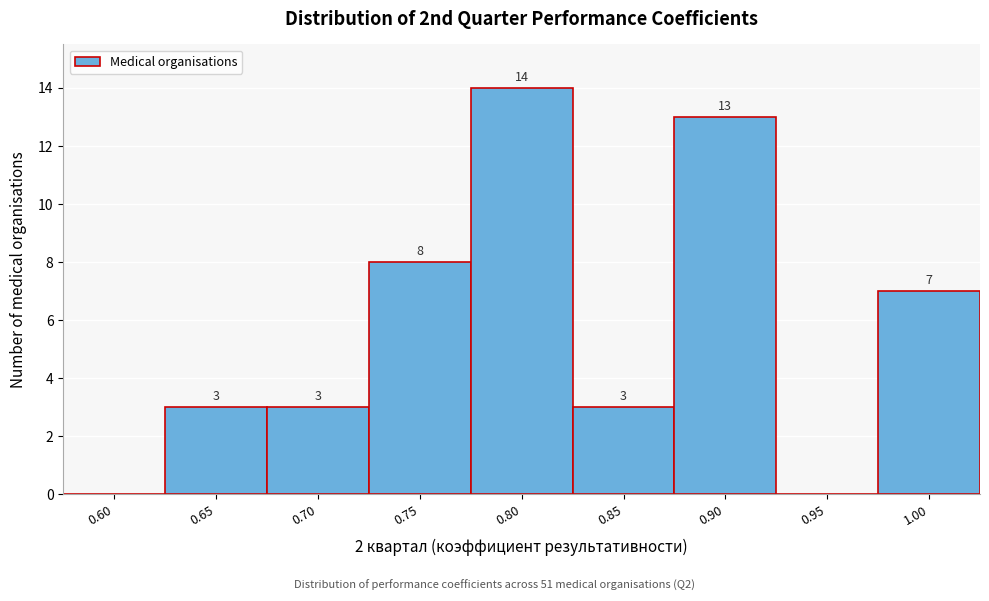

Reading left to right, extract all data points from this chart.

0.60=0	0.65=3	0.70=3	0.75=8	0.80=14	0.85=3	0.90=13	0.95=0	1.00=7